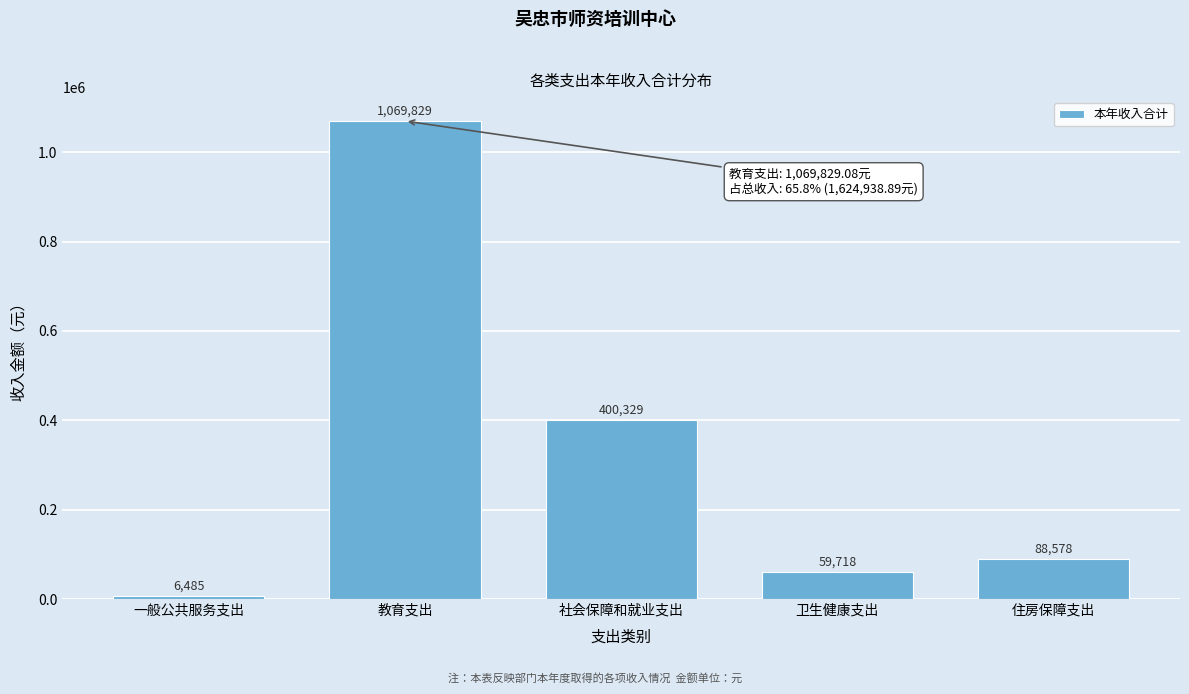

Approximately how many times larger is the value at 教育支出 compared to 住房保障支出?

12.1